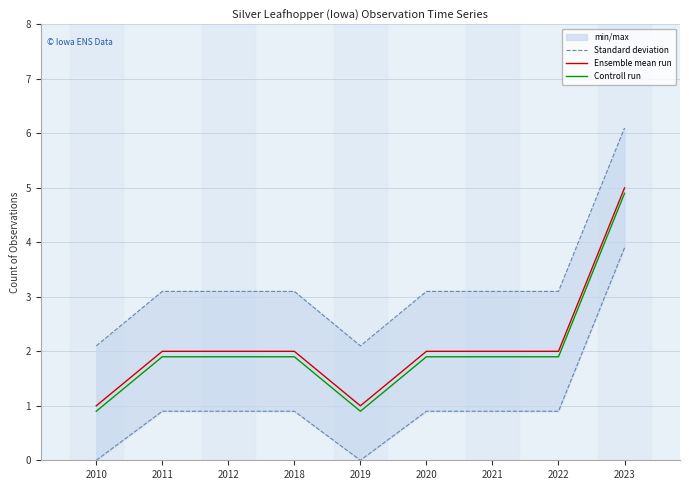

What is the maximum value for Ensemble mean run?

5.0